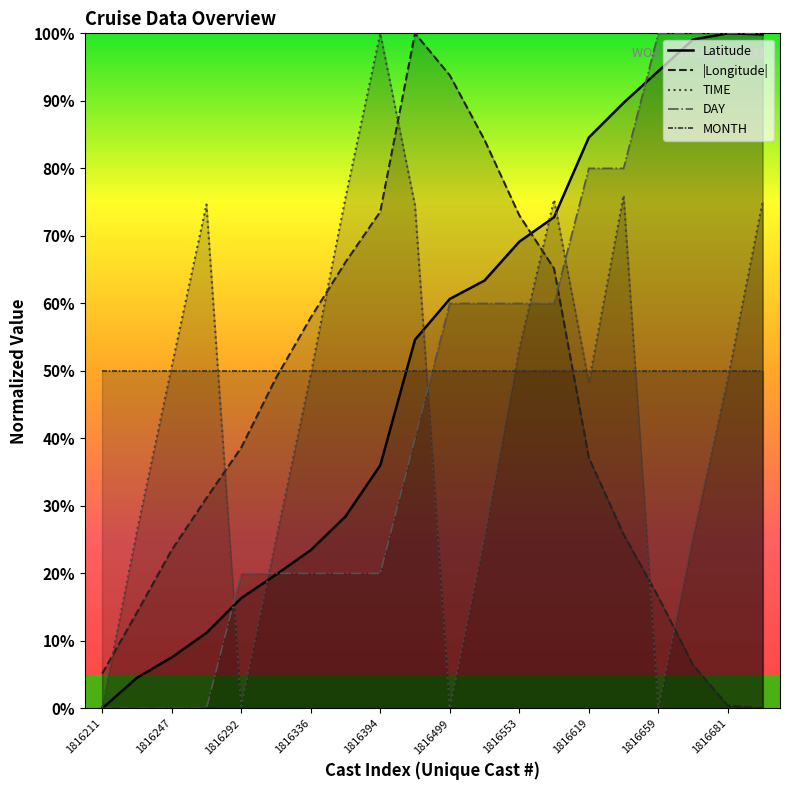

The value of Latitude at 17 is 51.6. True or false?

False